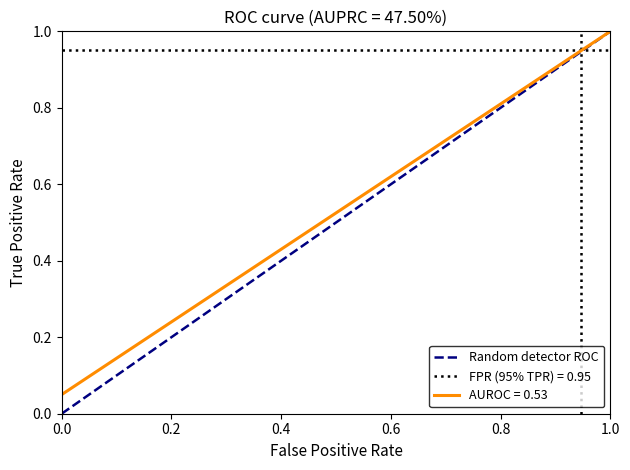

True or false: the data has more than 2 interior local peaks.

False